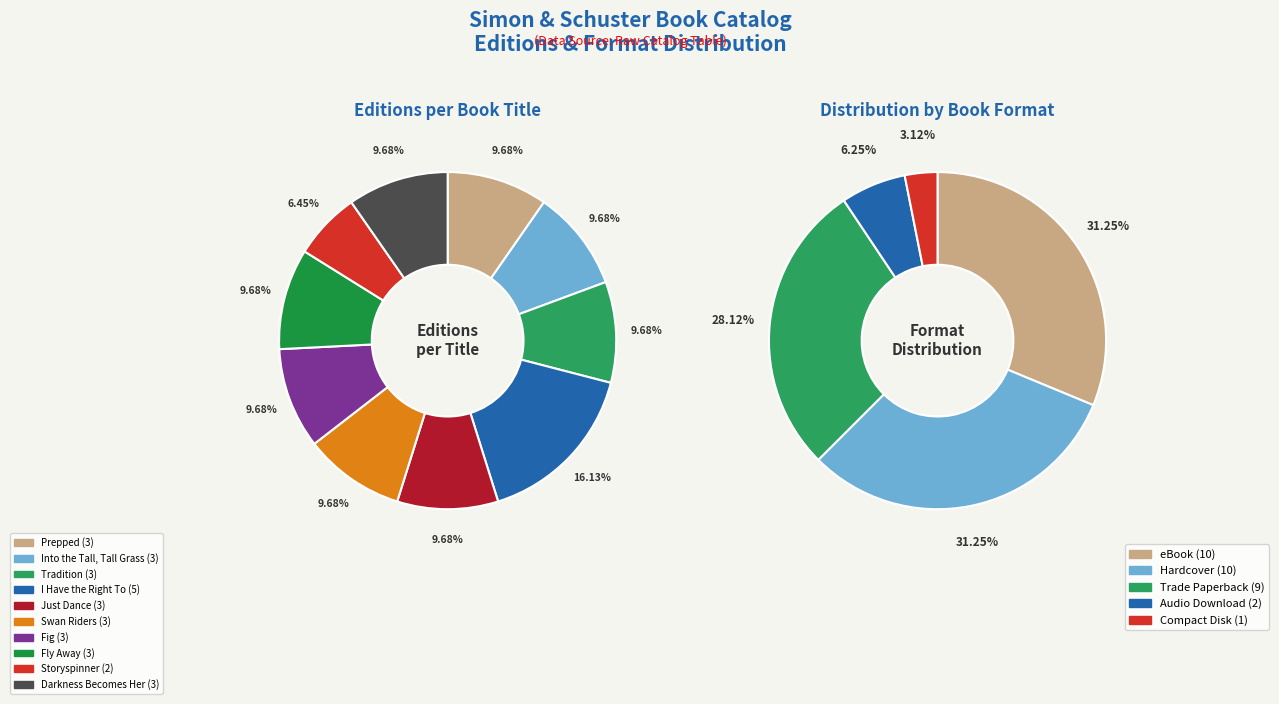

Is Into the Tall, Tall Grass the majority of the pie?

No